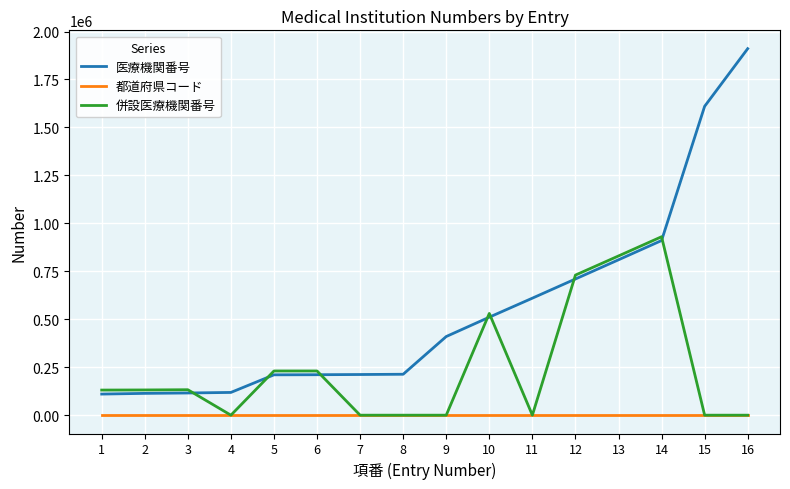

Which series has the largest range (max minus min)?

医療機関番号